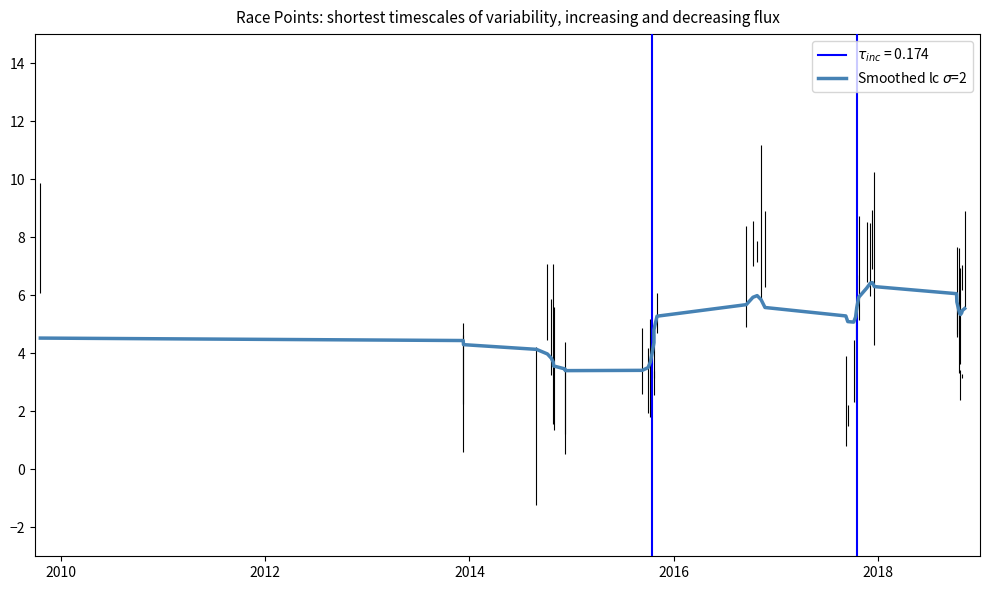

What is the value of the 11th point from the left?

3.4